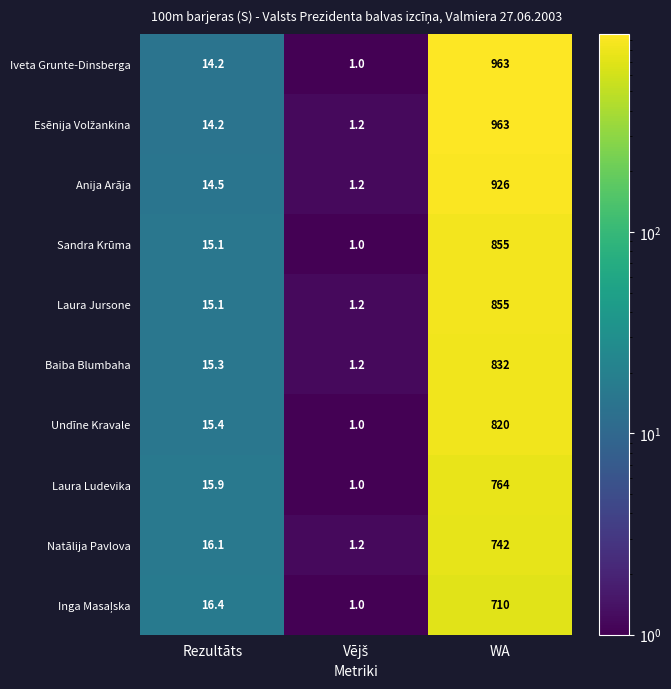

Count the number of data series in this chart.

10